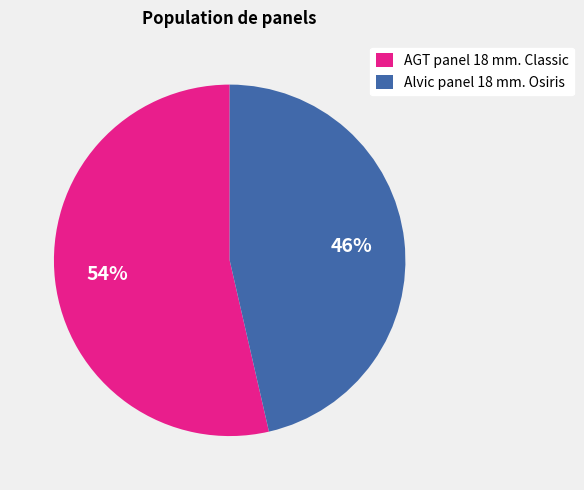

To the nearest percent, what percentage of the pie is Alvic panel 18 mm. Osiris?

46%